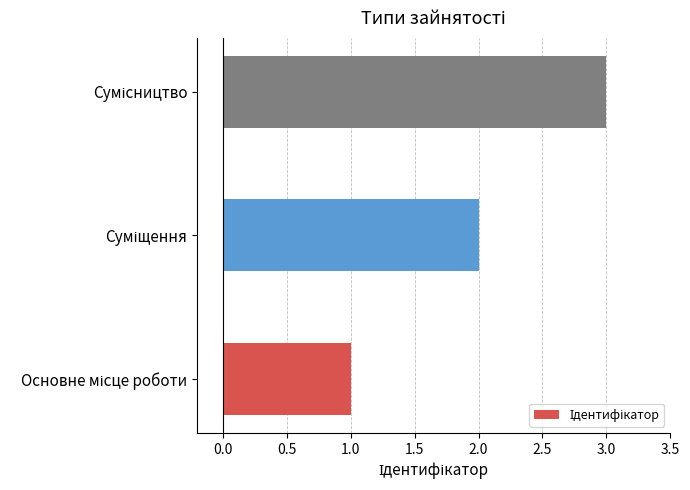

What is the sum of all values?

6